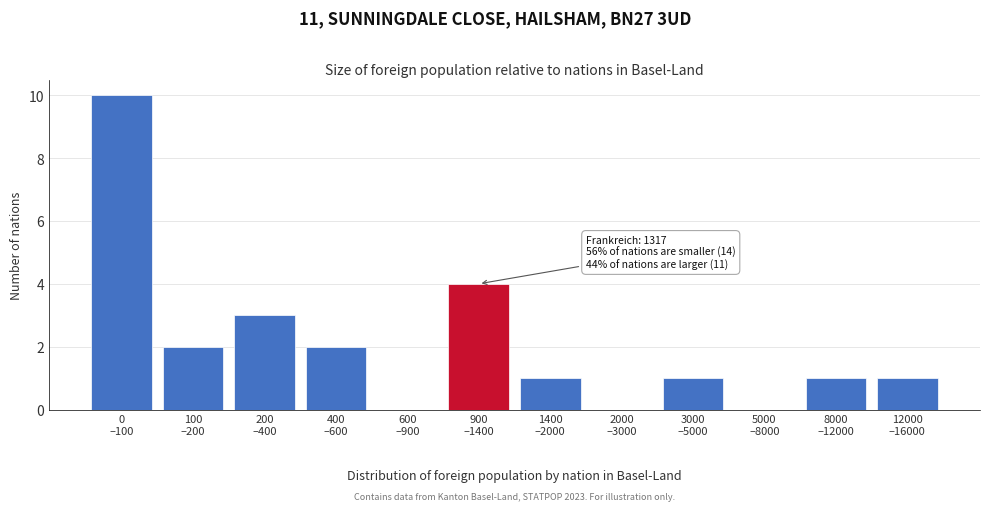

What is the maximum value shown in the chart?

10